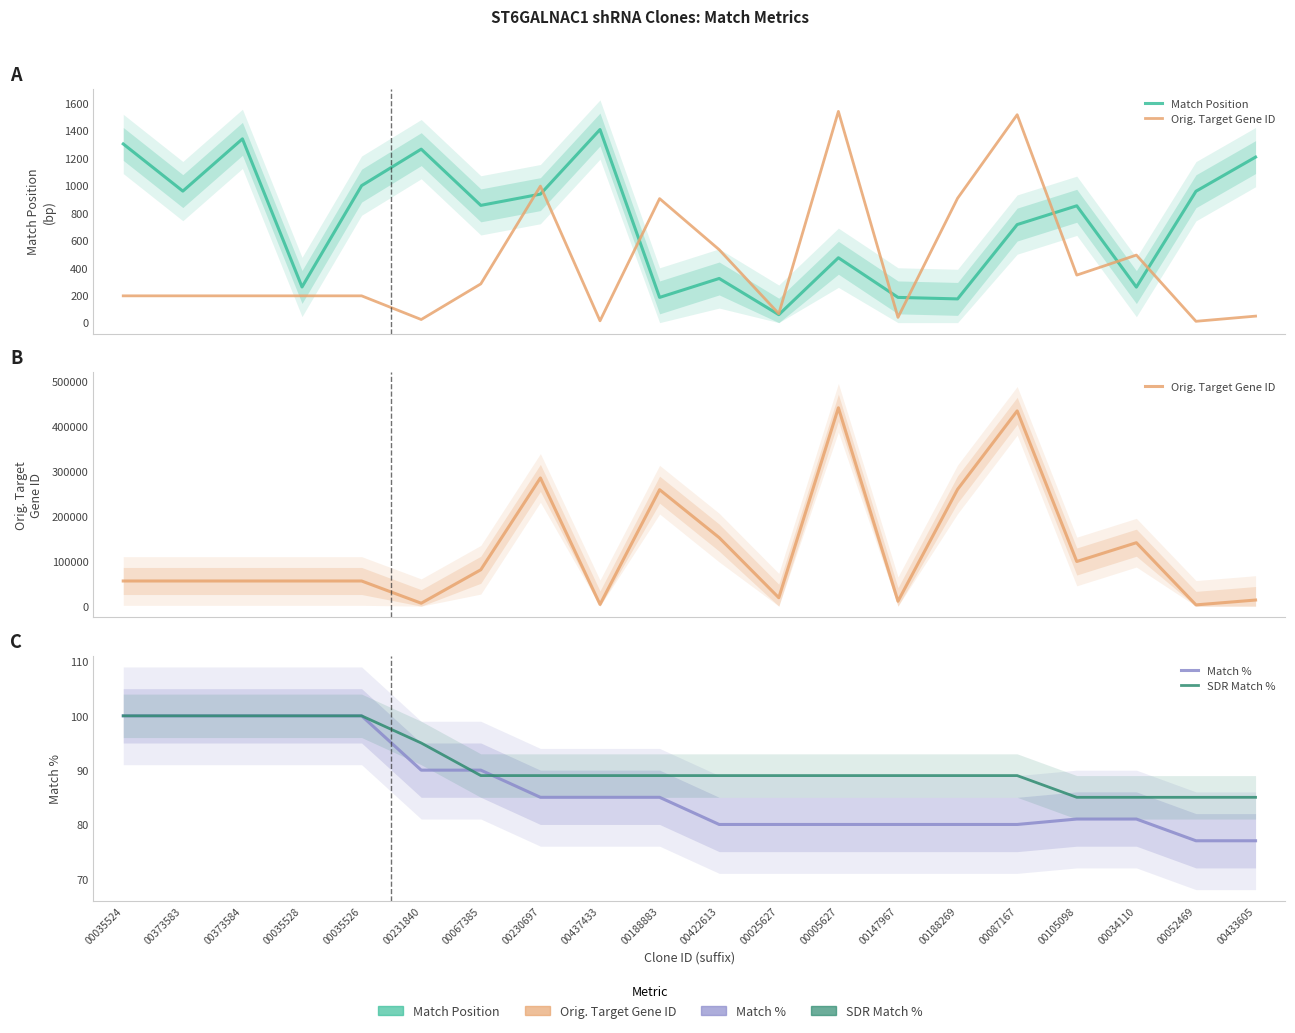

What is the sum of the SDR Match % values at 00188883 and 00373584?

189